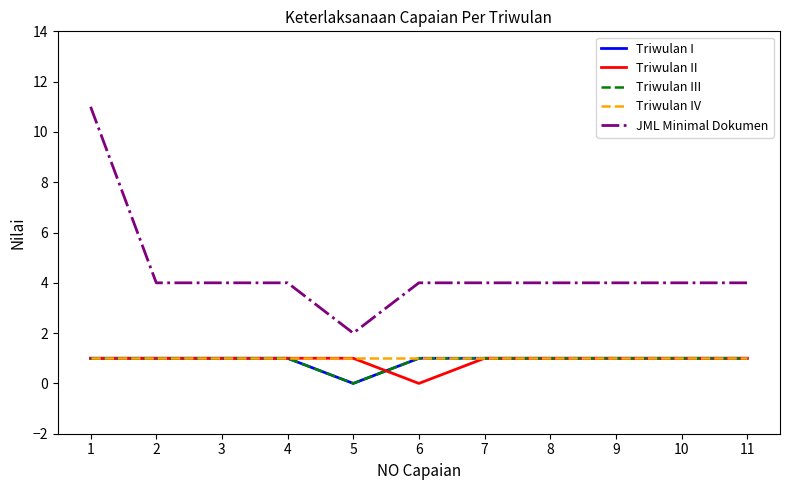

Which series has the largest range (max minus min)?

JML Minimal Dokumen